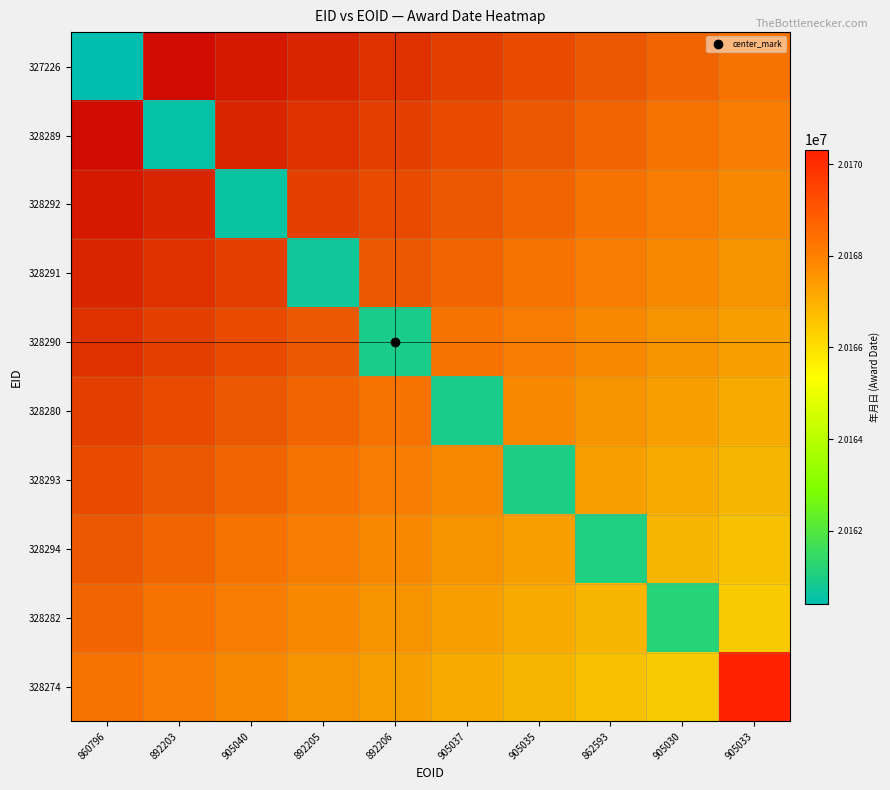

Which series has the widest spread of values?

327226